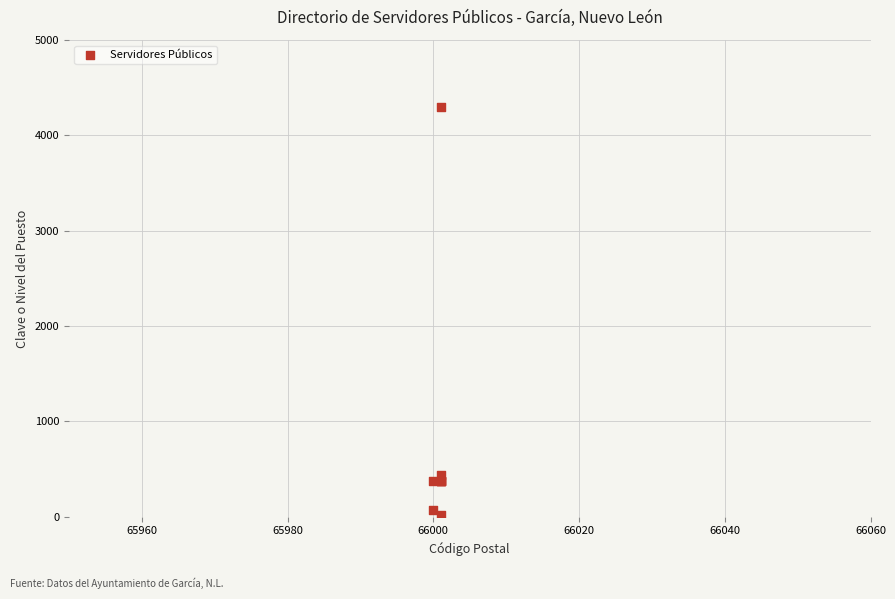

What Y value in the scatter plot is closest to 2156?

434